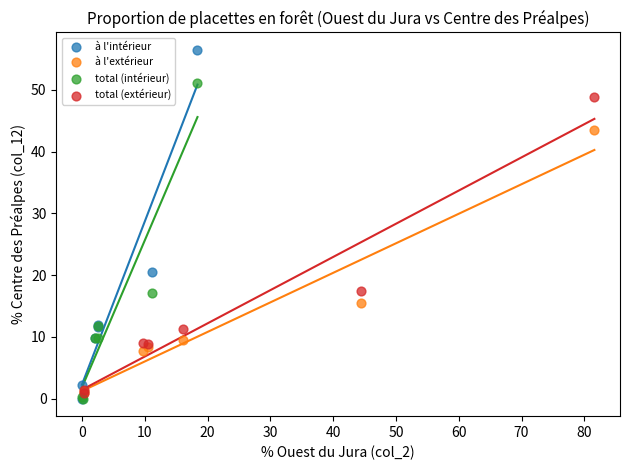

Which series contains the highest Y value?

à l'intérieur